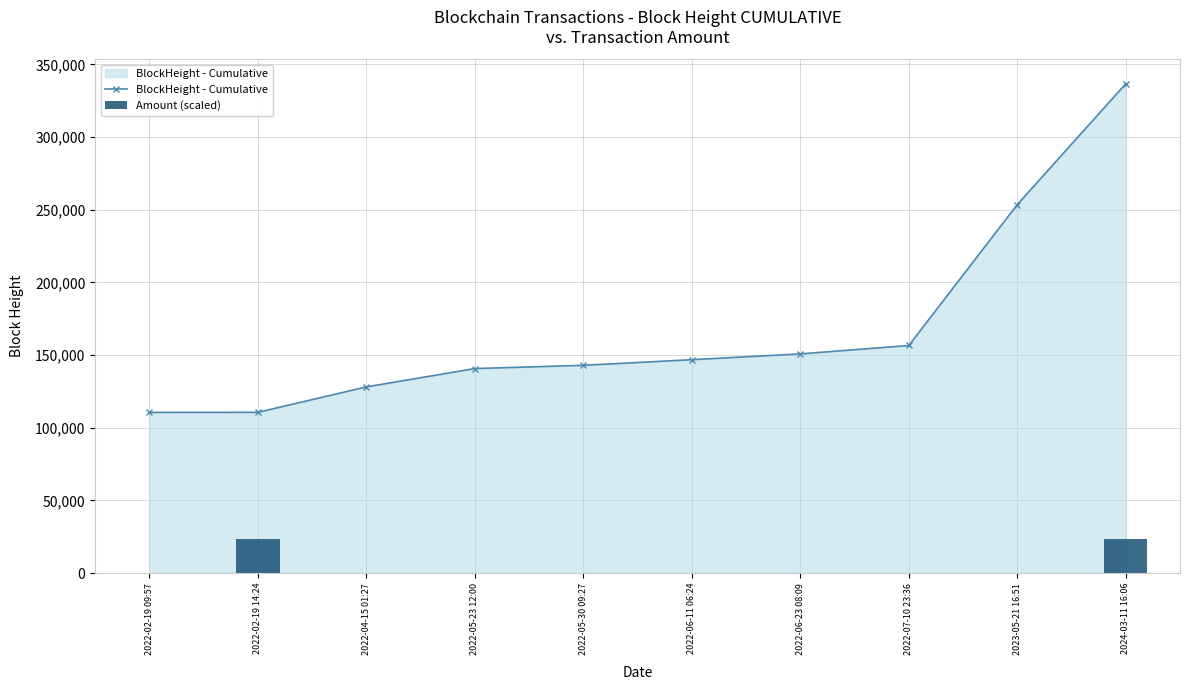

True or false: Amount (scaled) has a value of 23488.1 at 2022-02-19 14:24.

True